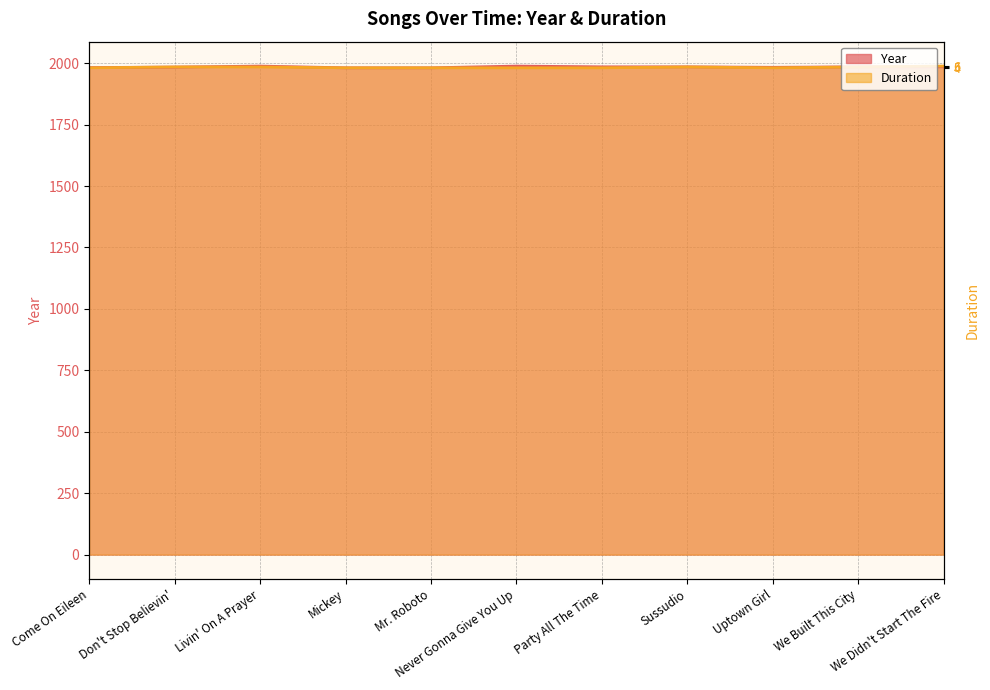

Is the value of Year at Uptown Girl greater than the value of Duration at Mr. Roboto?

Yes